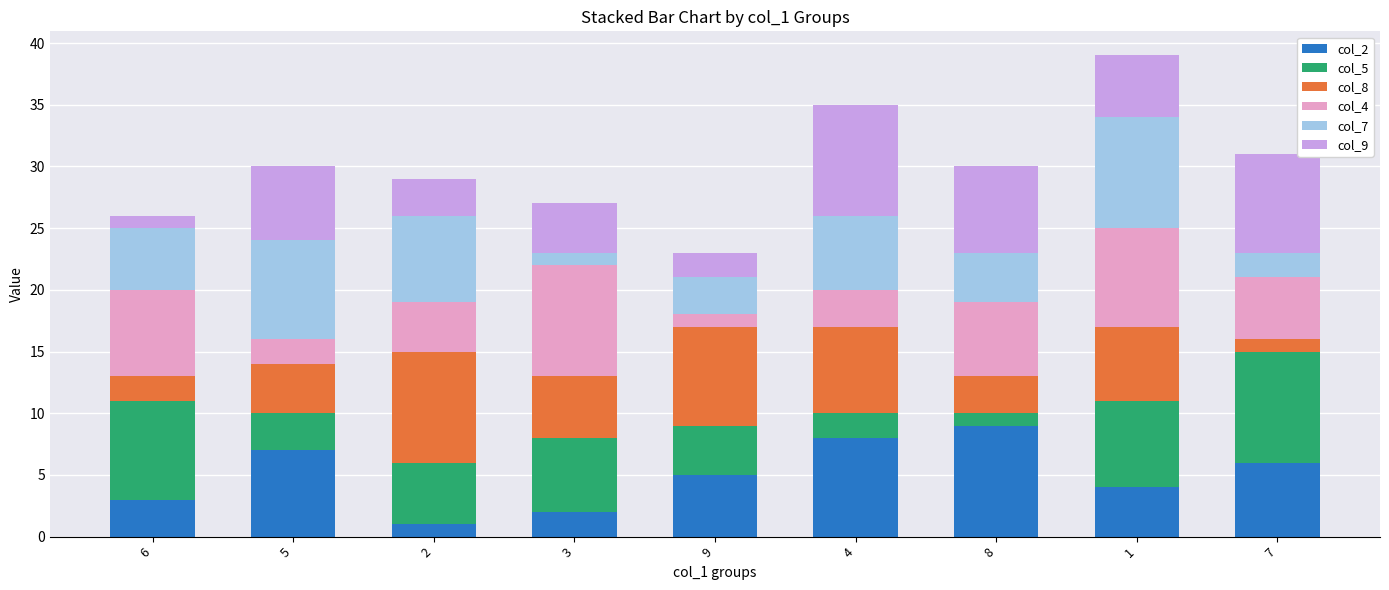

What is the difference between the col_2 values at 6 and 8?

6